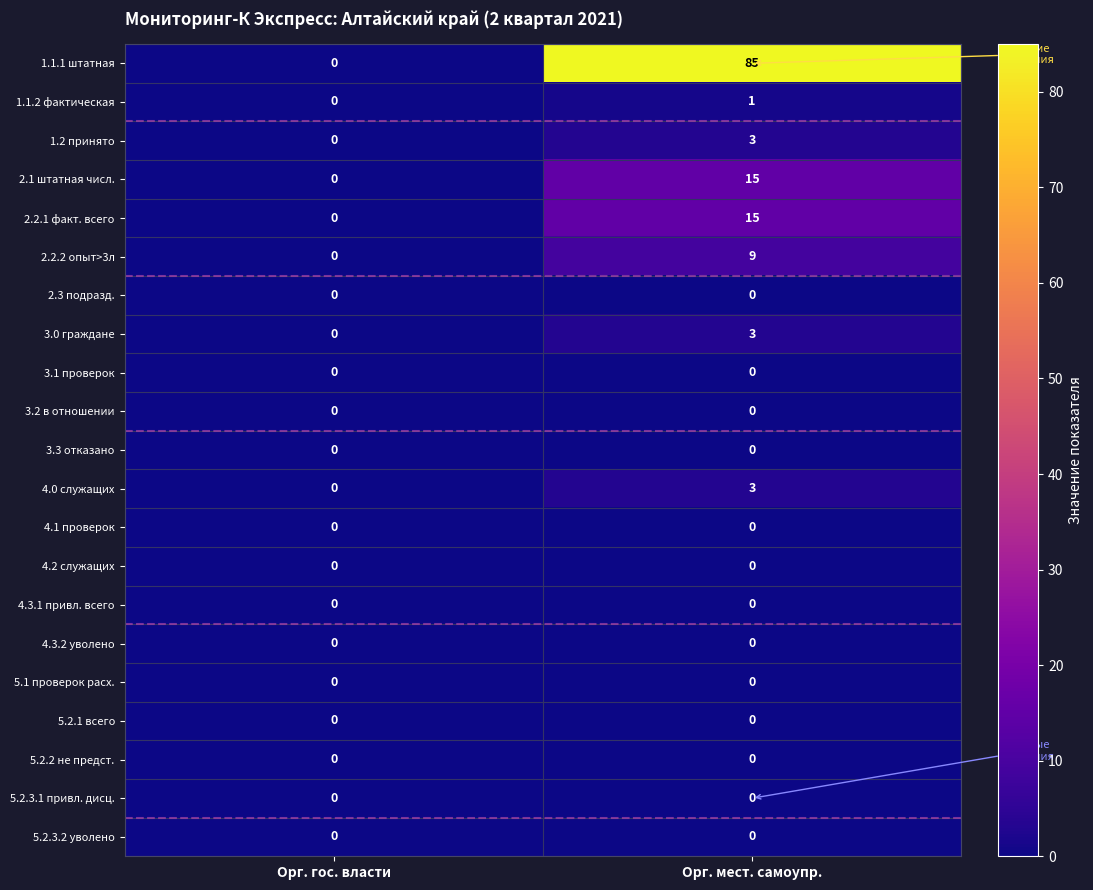

Which series has the largest total across all categories?

1.1.1 штатная